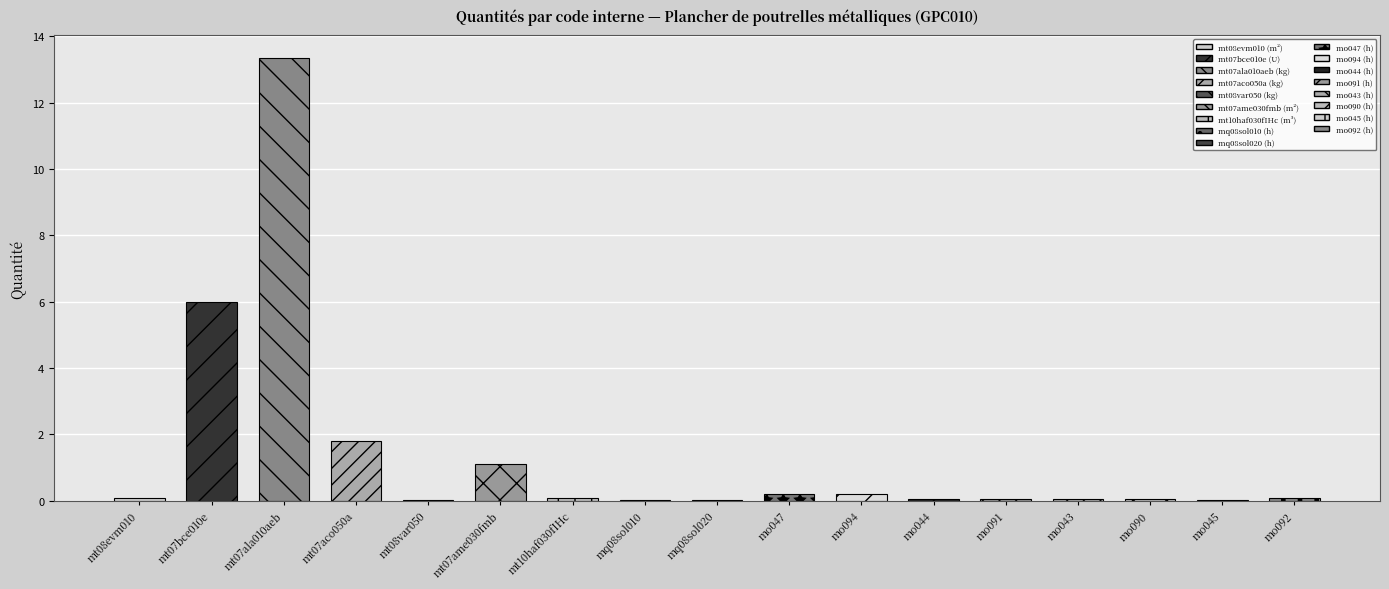

Reading right to left, what are all the values shown in this chart?

0.1	0.0	0.0	0.0	0.1	0.1	0.2	0.2	0.0	0.0	0.1	1.1	0.0	1.8	13.4	6.0	0.1